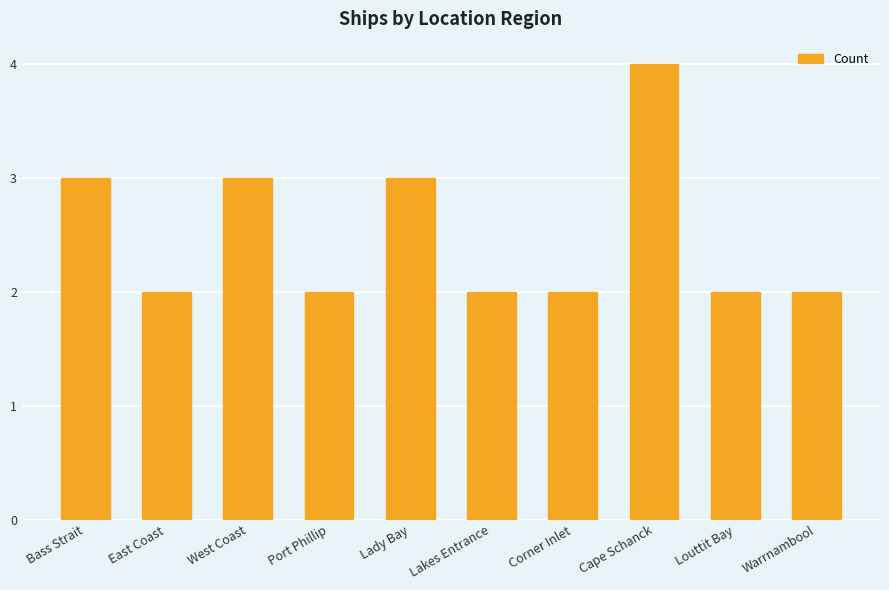

Reading right to left, list all the values displayed in this chart.

2	2	4	2	2	3	2	3	2	3